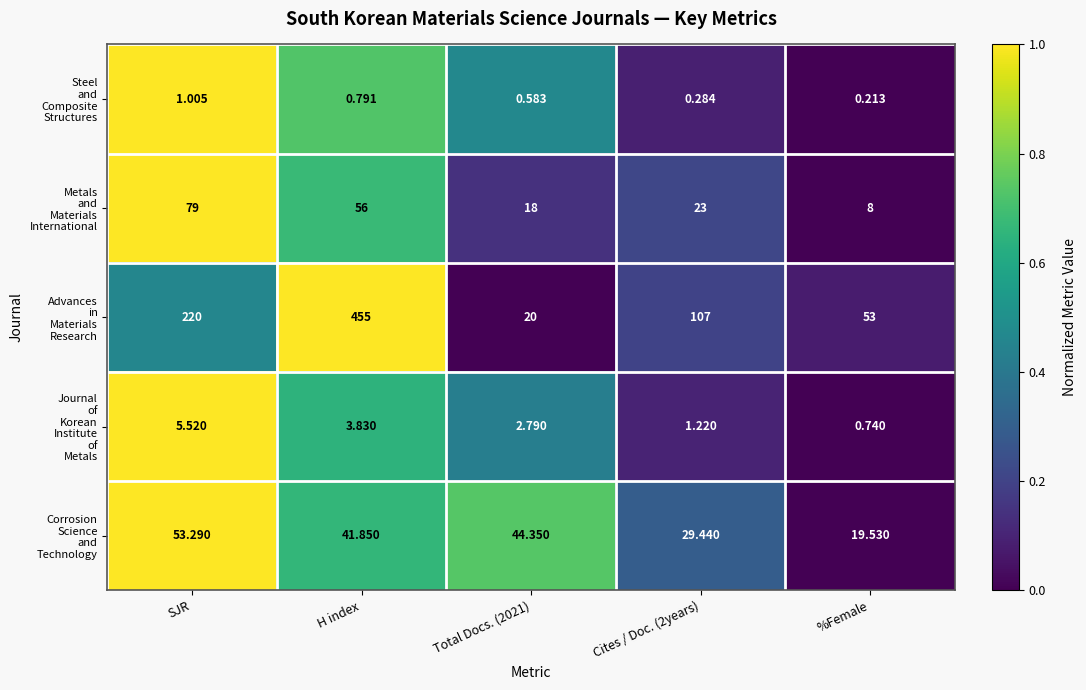

Which label corresponds to the smallest value in the chart?

%Female